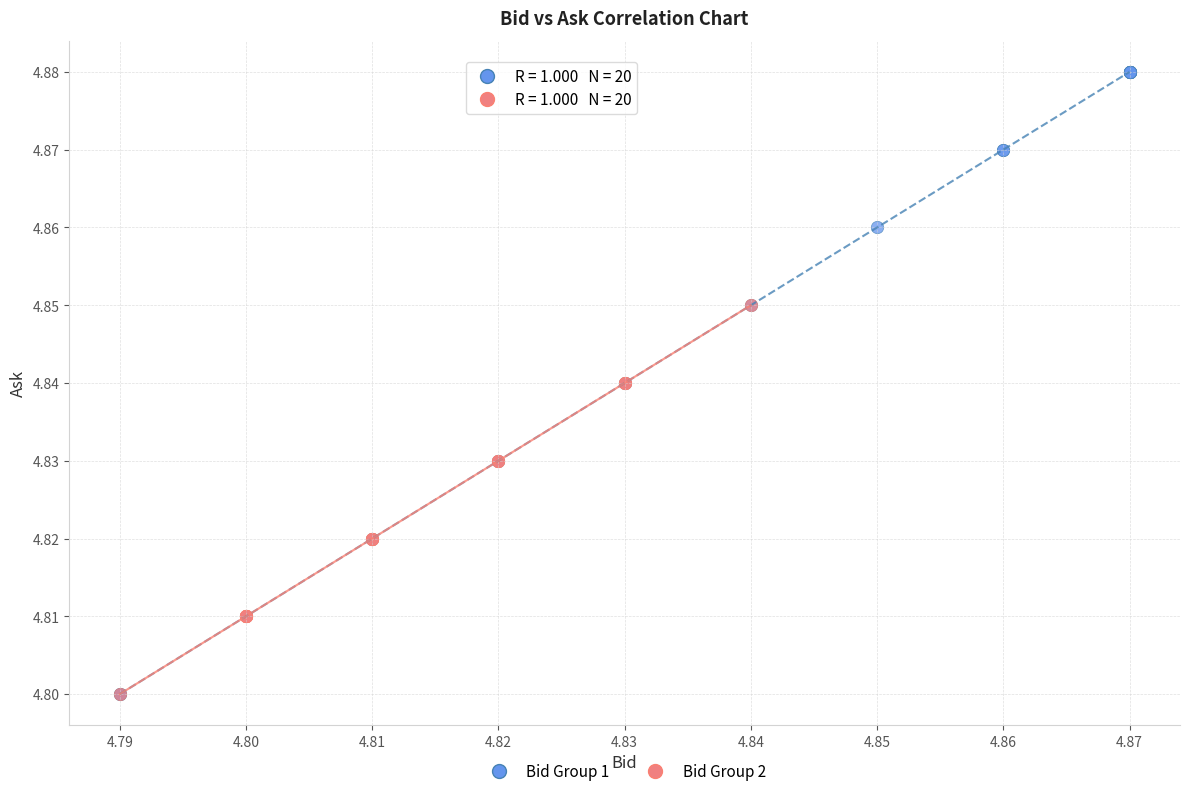

Which series has the largest Y range (max minus min)?

Bid Group 1